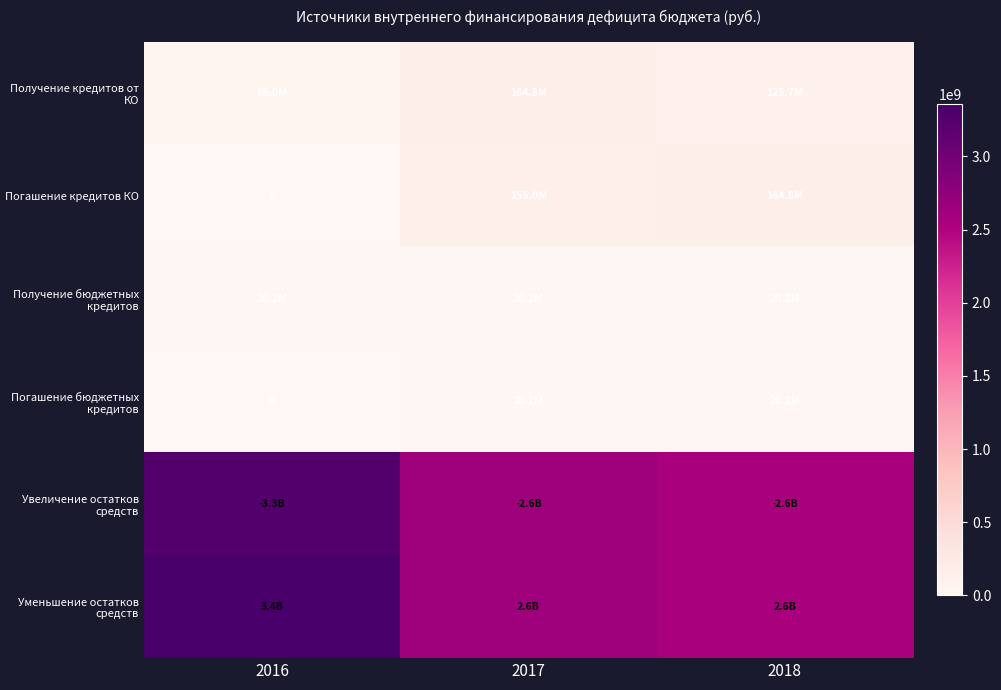

Which series has the largest total across all categories?

Уменьшение остатков средств